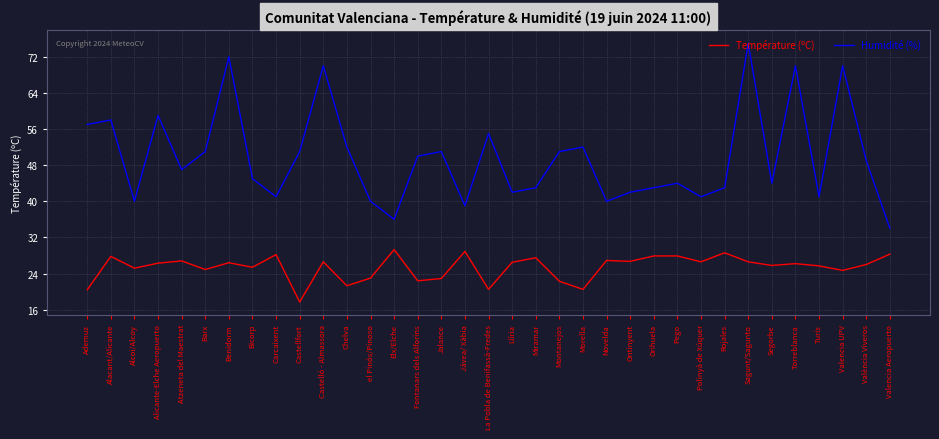

List the series in order of their peak value, highest first.

Humidité (%), Température (ºC)